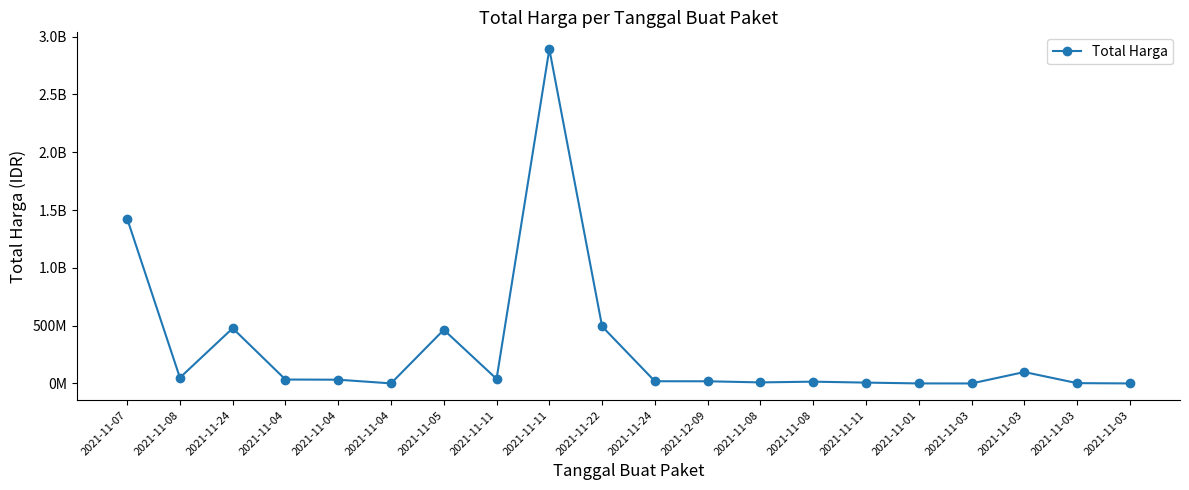

At which category does the chart reach its minimum across all series?

2021-11-03